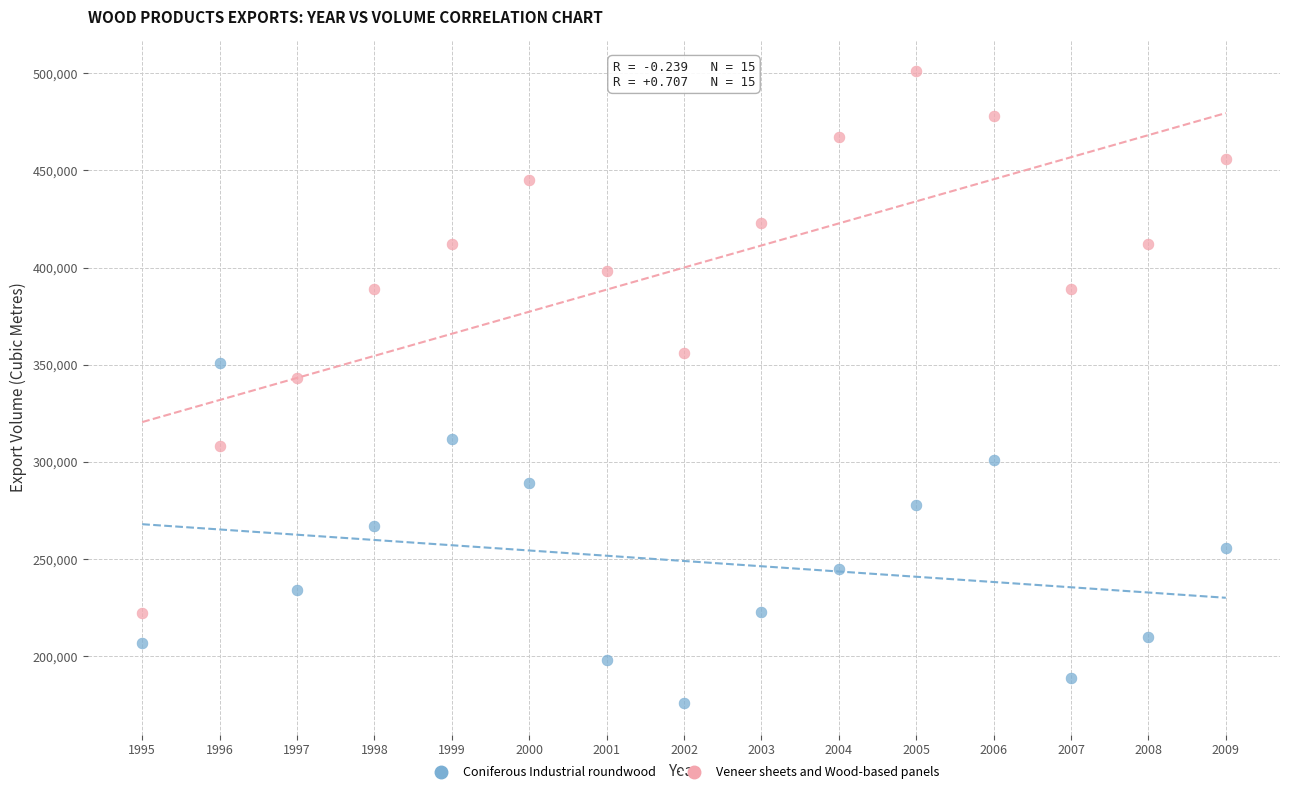

Which series contains the lowest Y value?

Coniferous Industrial roundwood